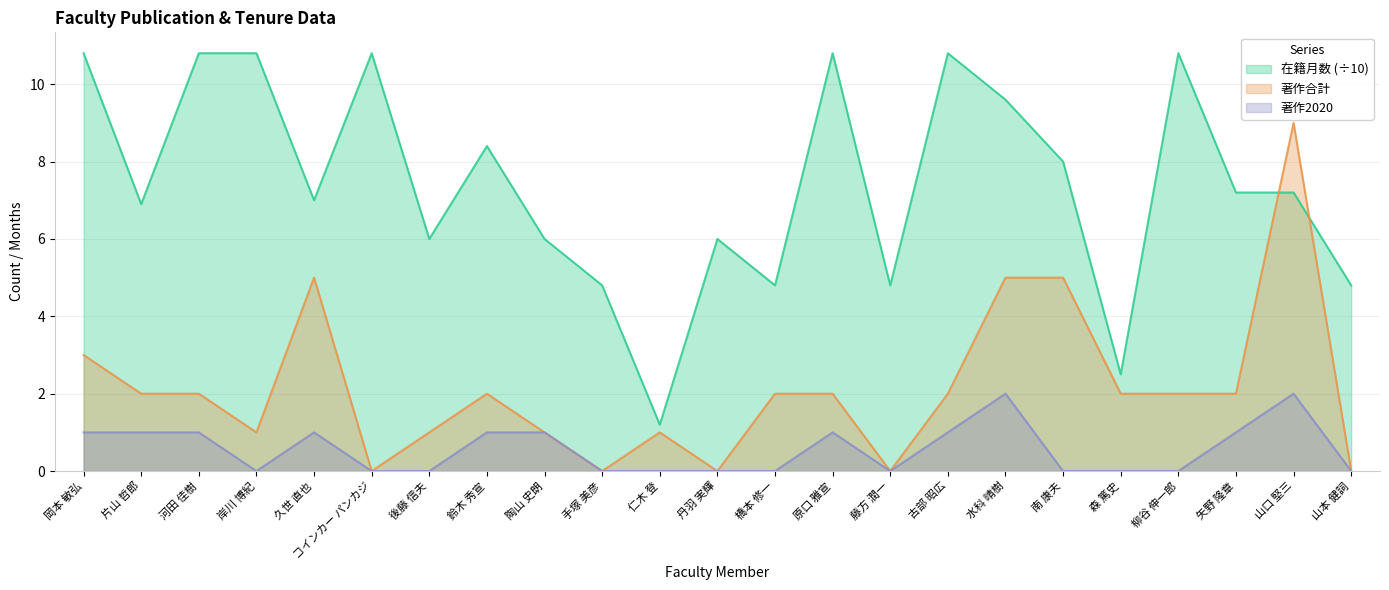

What is the maximum value for 著作合計?

9.0